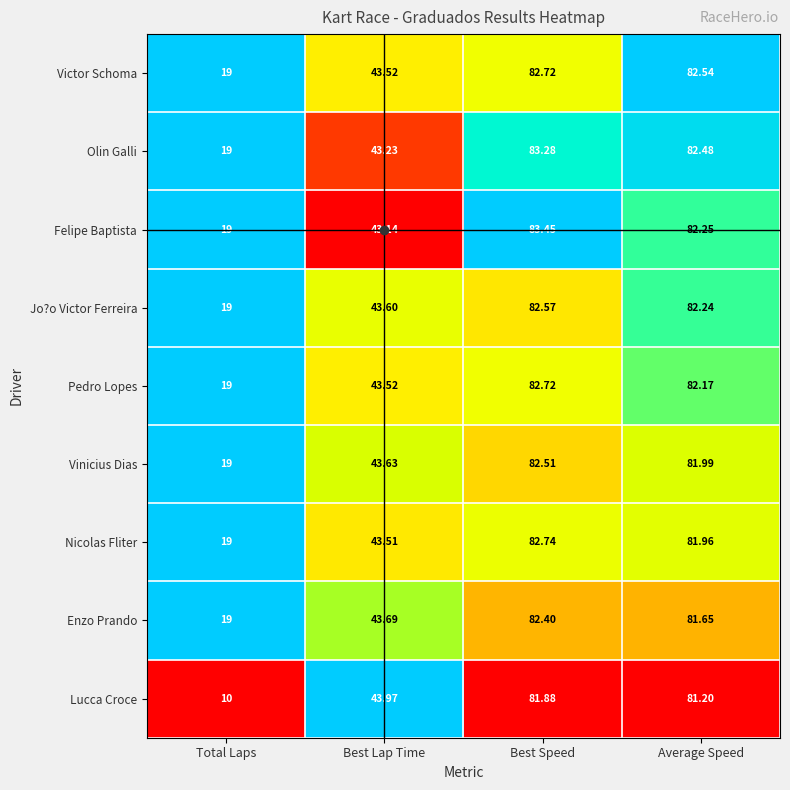

At which label is Lucca Croce closest to 45?

Best Lap Time